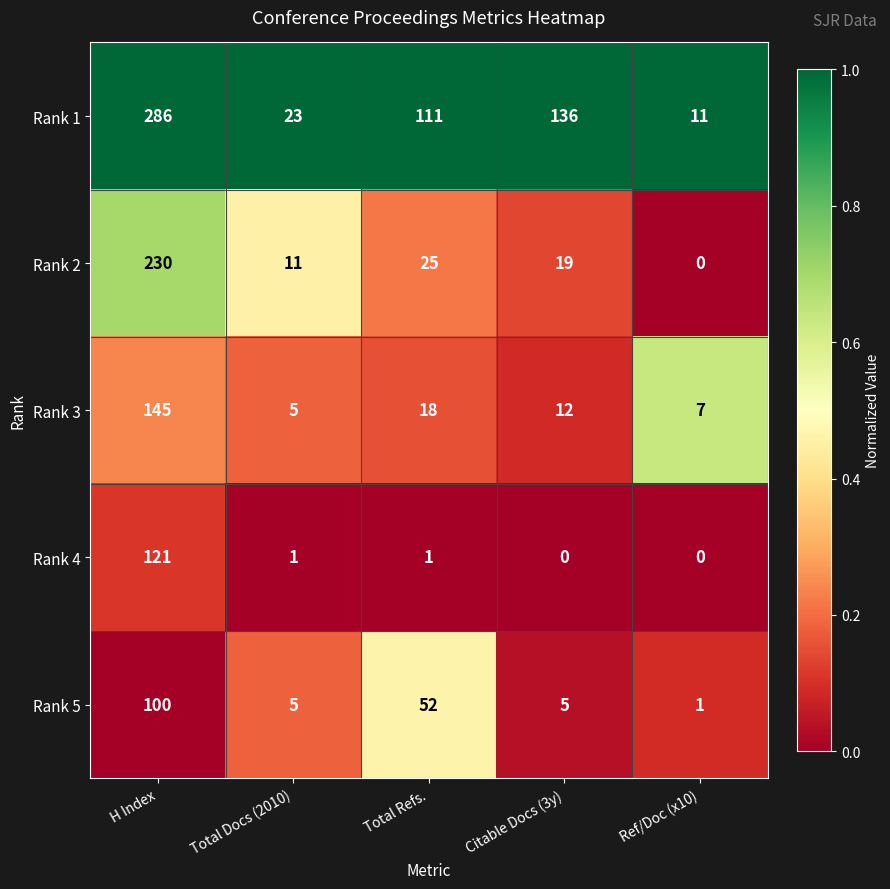

What is the difference between the Rank 4 values at Ref/Doc (x10) and H Index?

121